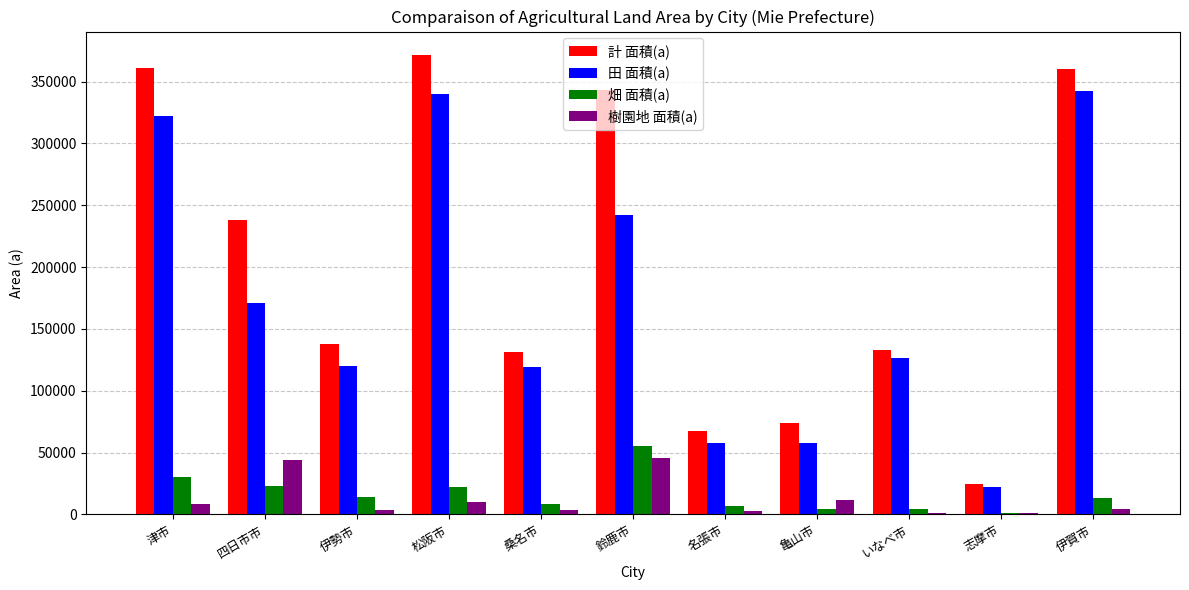

Where is 田 面積(a) nearest to the value 182058?

四日市市